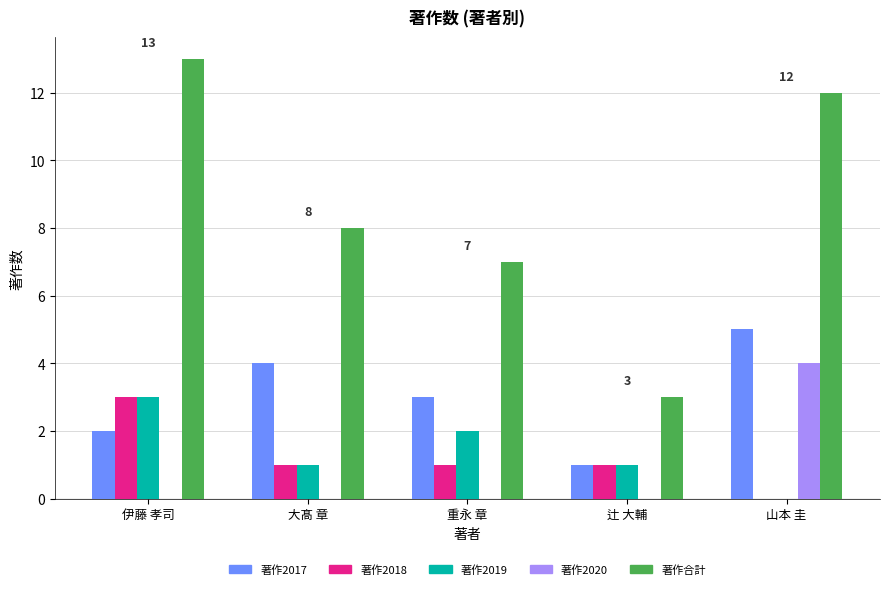

Is it true that 著作2019 equals 1 at 辻 大輔?

True